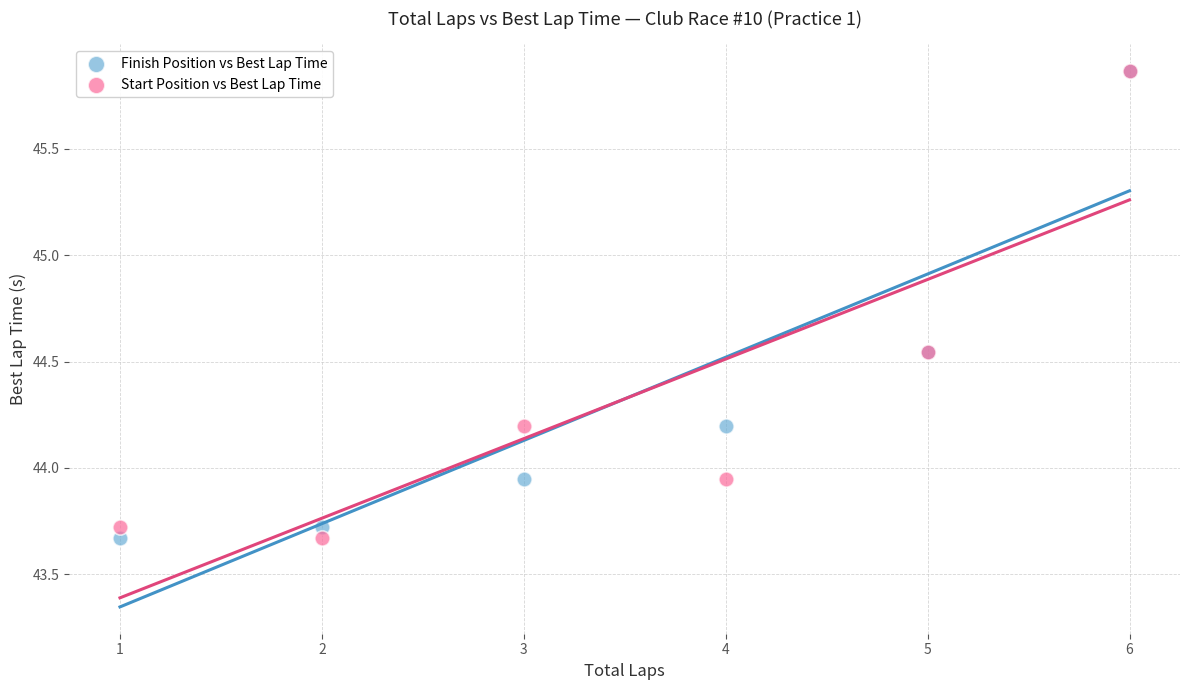

What are all the series names shown in the legend?

Finish Position vs Best Lap Time, Start Position vs Best Lap Time